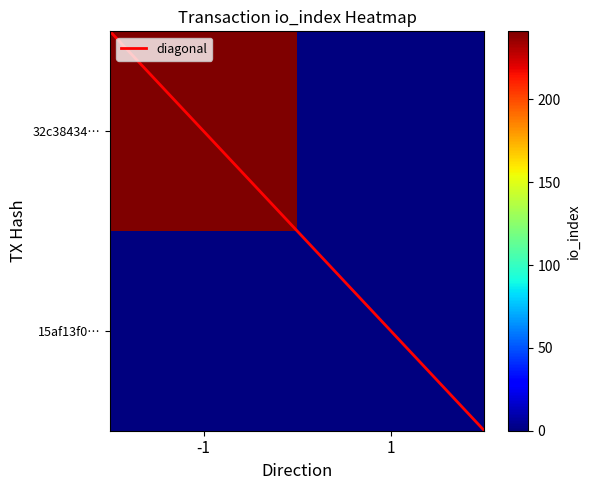

What is the sum of all 32c38434ff68a08f1c746d01d6fc97a66a61e87 values?

241